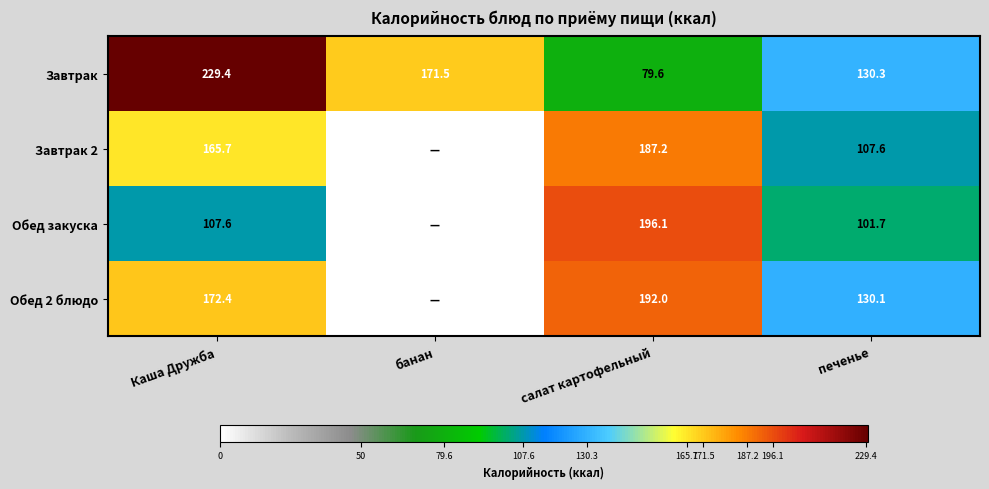

True or false: Завтрак has a value of 131.5 at салат картофельный.

False